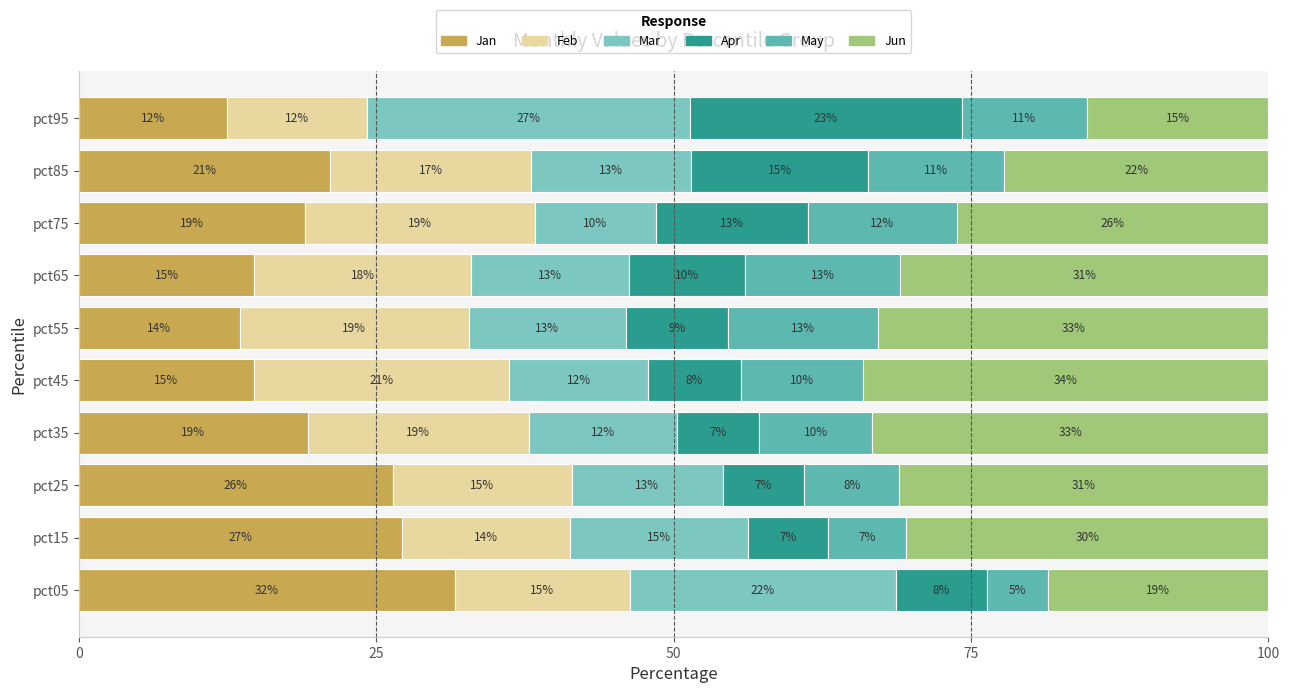

Which series has the largest range (max minus min)?

Jan